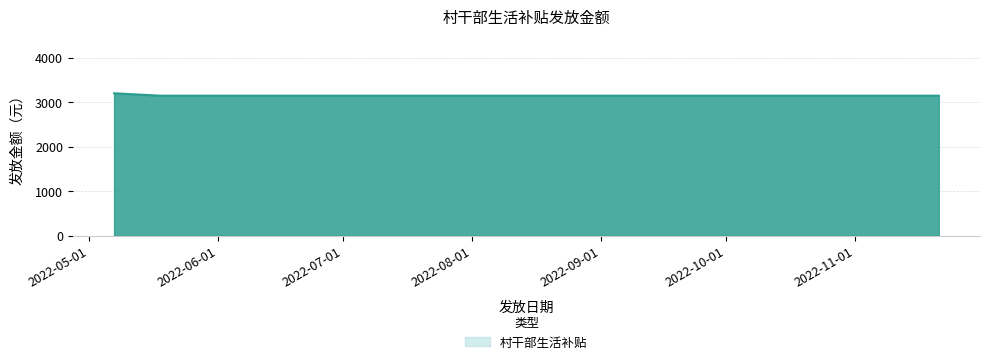

The value at 44886 is 5124. True or false?

False